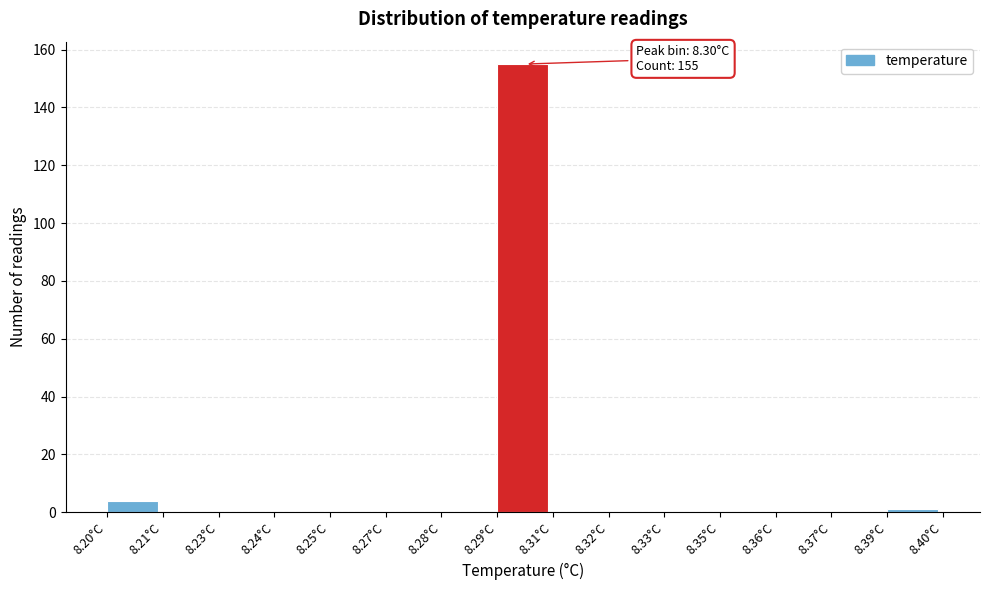

Reading left to right, list all the values displayed in this chart.

8.20°C=4	8.21°C=0	8.23°C=0	8.24°C=0	8.25°C=0	8.27°C=0	8.28°C=0	8.29°C=155	8.31°C=0	8.32°C=0	8.33°C=0	8.35°C=0	8.36°C=0	8.37°C=0	8.39°C=1